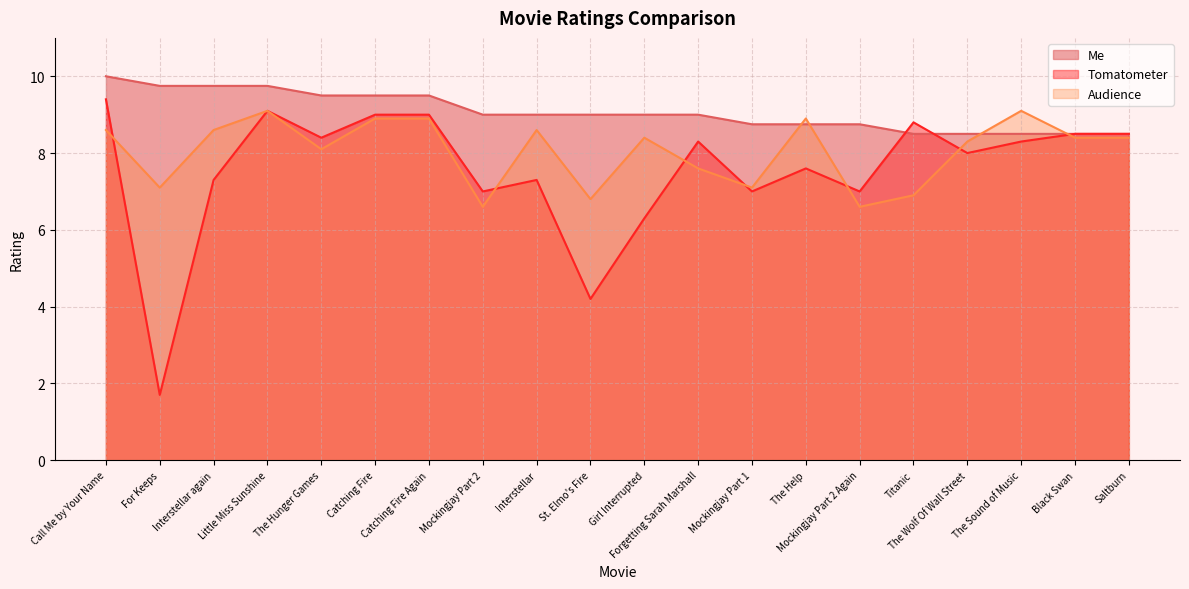

How many series are shown in this chart?

3